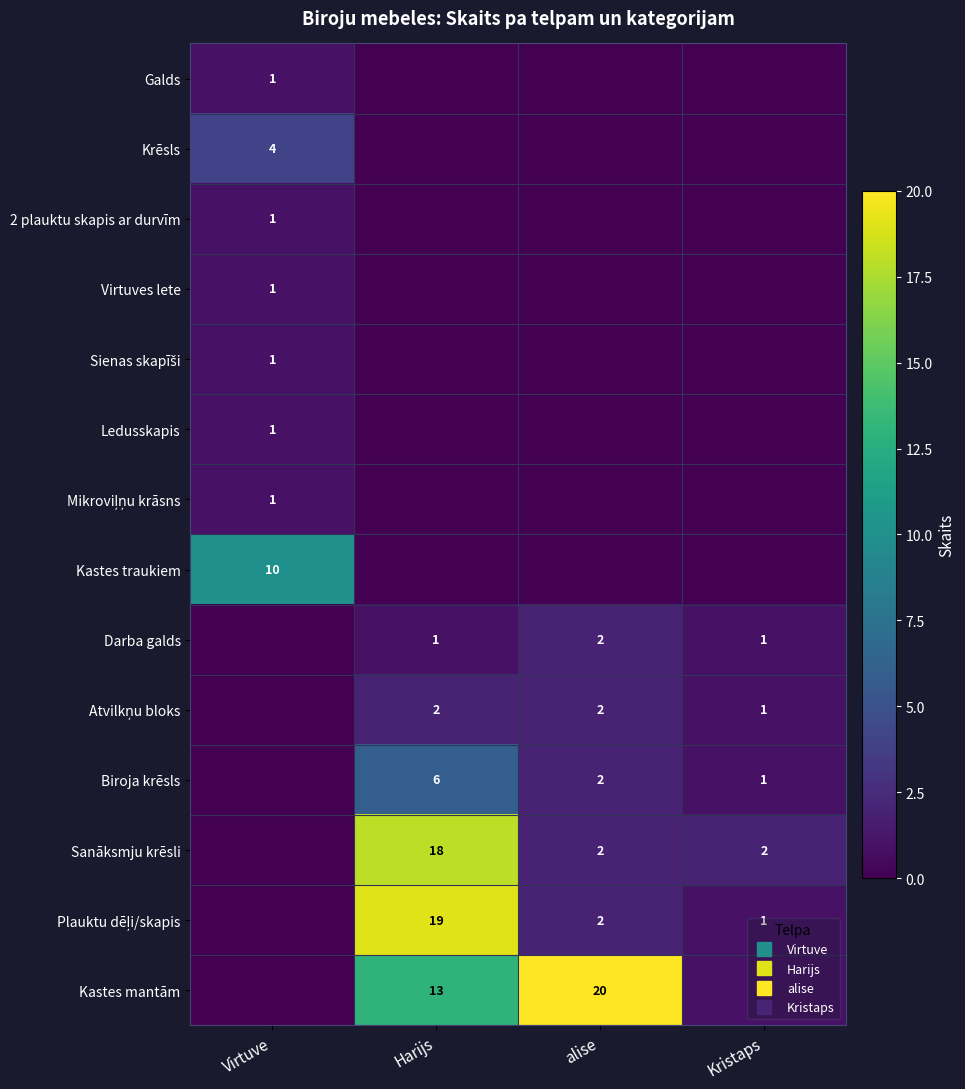

Between Virtuve and alise, which is larger?

Virtuve